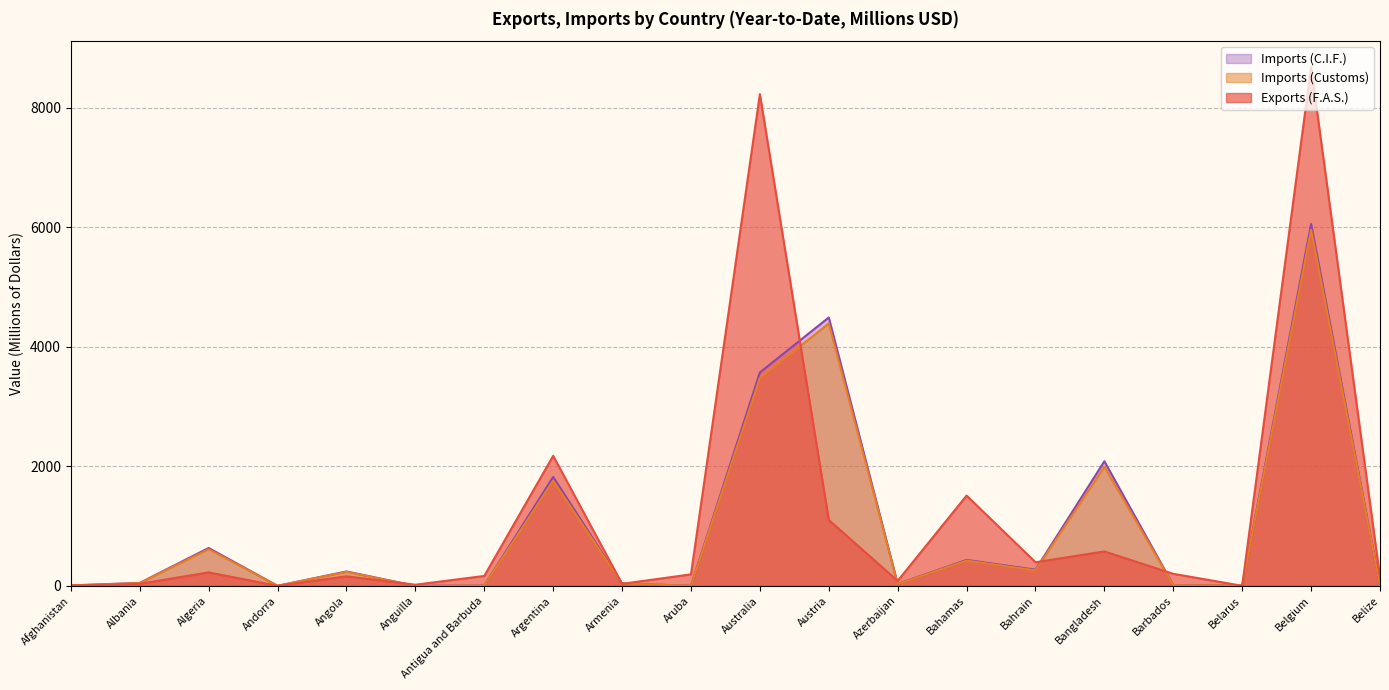

Is it true that Imports (Customs) equals 4.4 at Antigua and Barbuda?

True